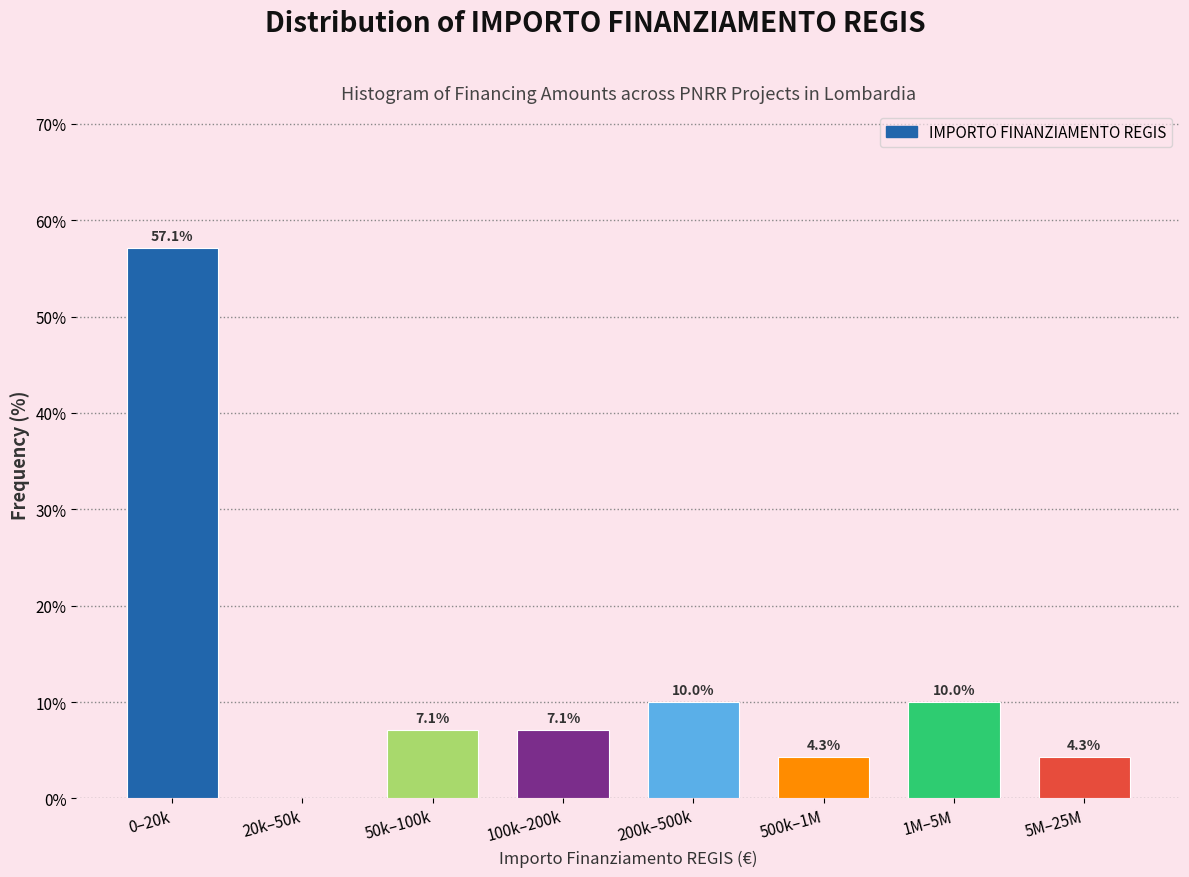

Reading left to right, transcribe all the data shown in this chart.

0–20k=57.1	20k–50k=0.0	50k–100k=7.1	100k–200k=7.1	200k–500k=10.0	500k–1M=4.3	1M–5M=10.0	5M–25M=4.3